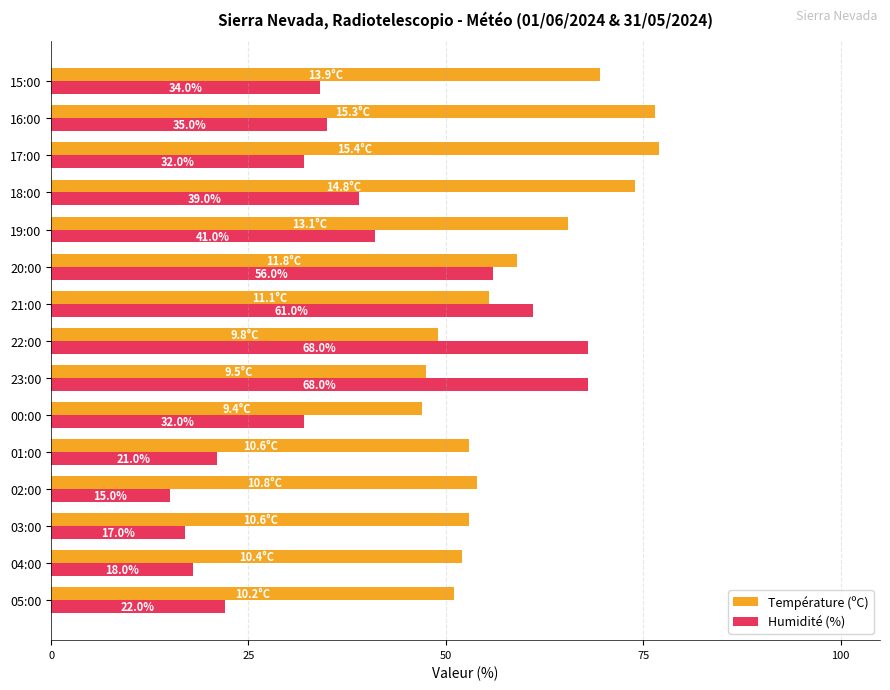

What value does the Humidité (%) series have at 22:00?

68.0